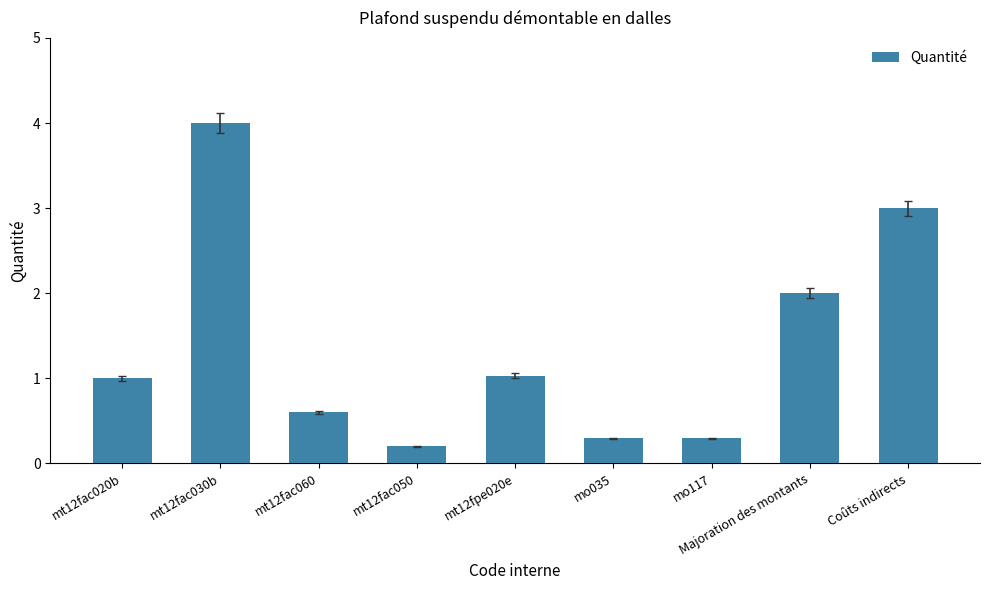

What is the label of the 2nd bar from the left?

mt12fac030b